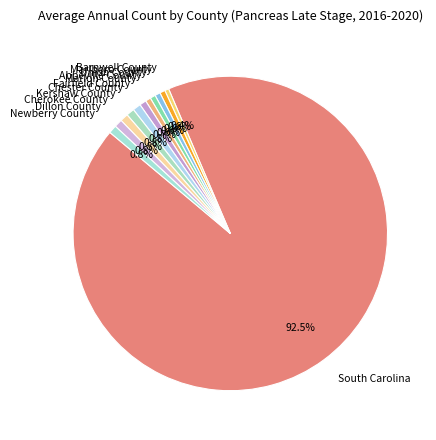

Combined, do Chester County and Newberry County account for over 50%?

No